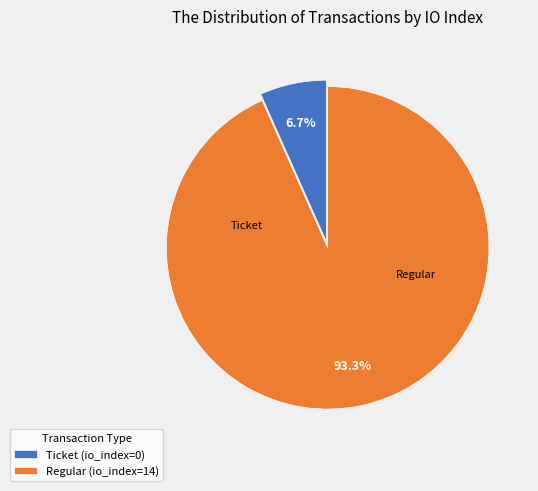

What is the largest slice in the pie chart?

Regular (io_index=14)